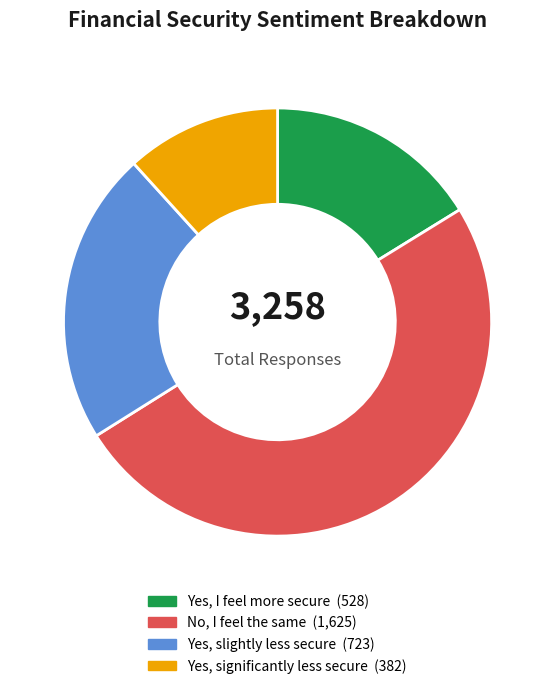

Is there any slice that represents more than half of the pie?

No